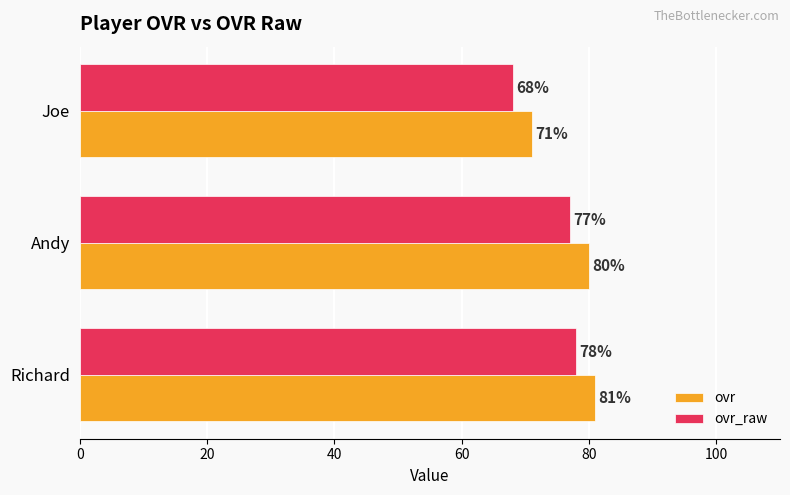

How many series are shown in this chart?

2